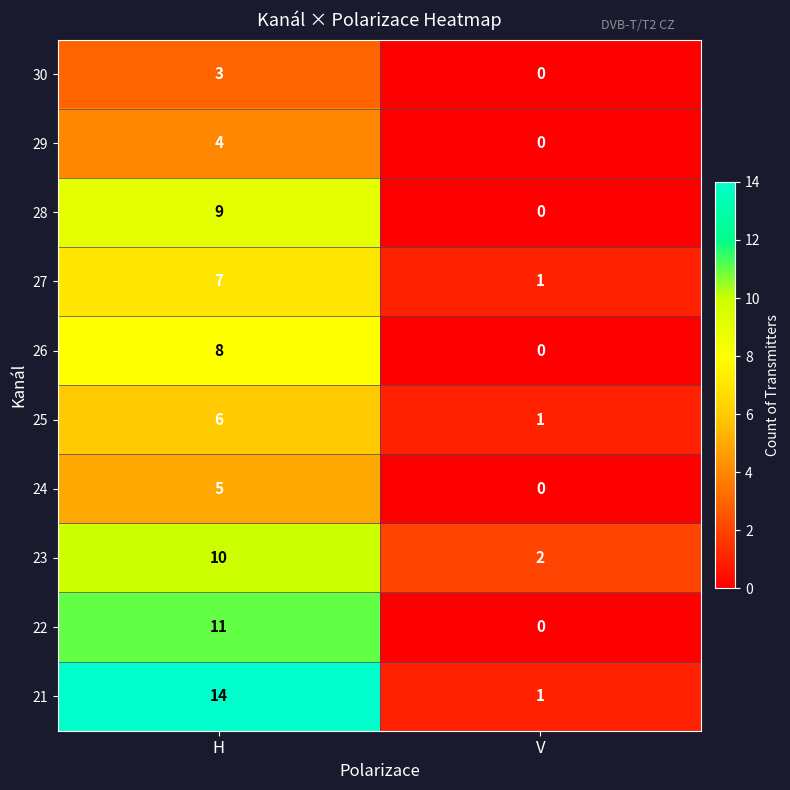

Which series has the widest spread of values?

21